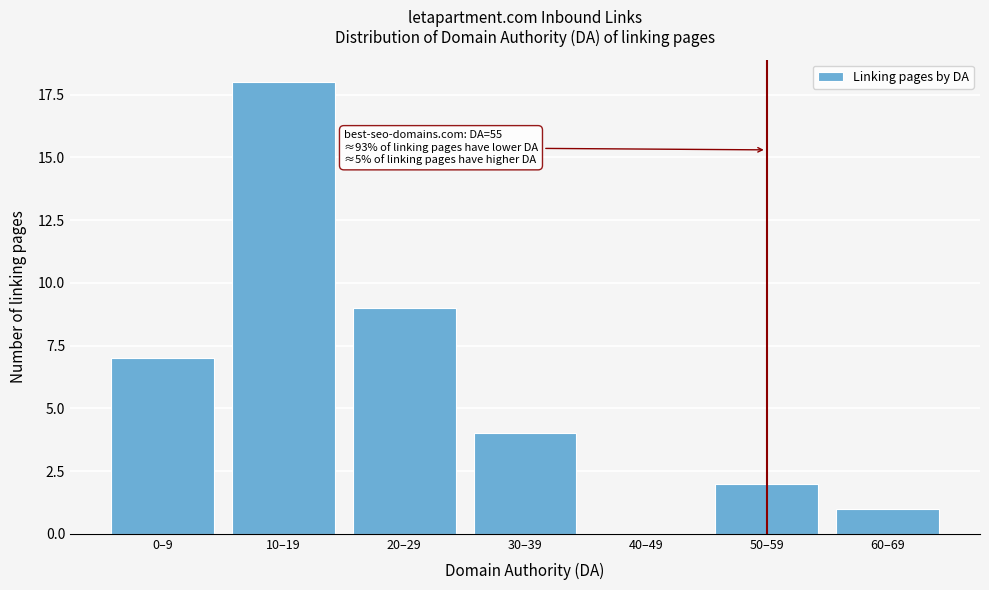

Reading left to right, list all the values displayed in this chart.

0–9=7	10–19=18	20–29=9	30–39=4	40–49=0	50–59=2	60–69=1